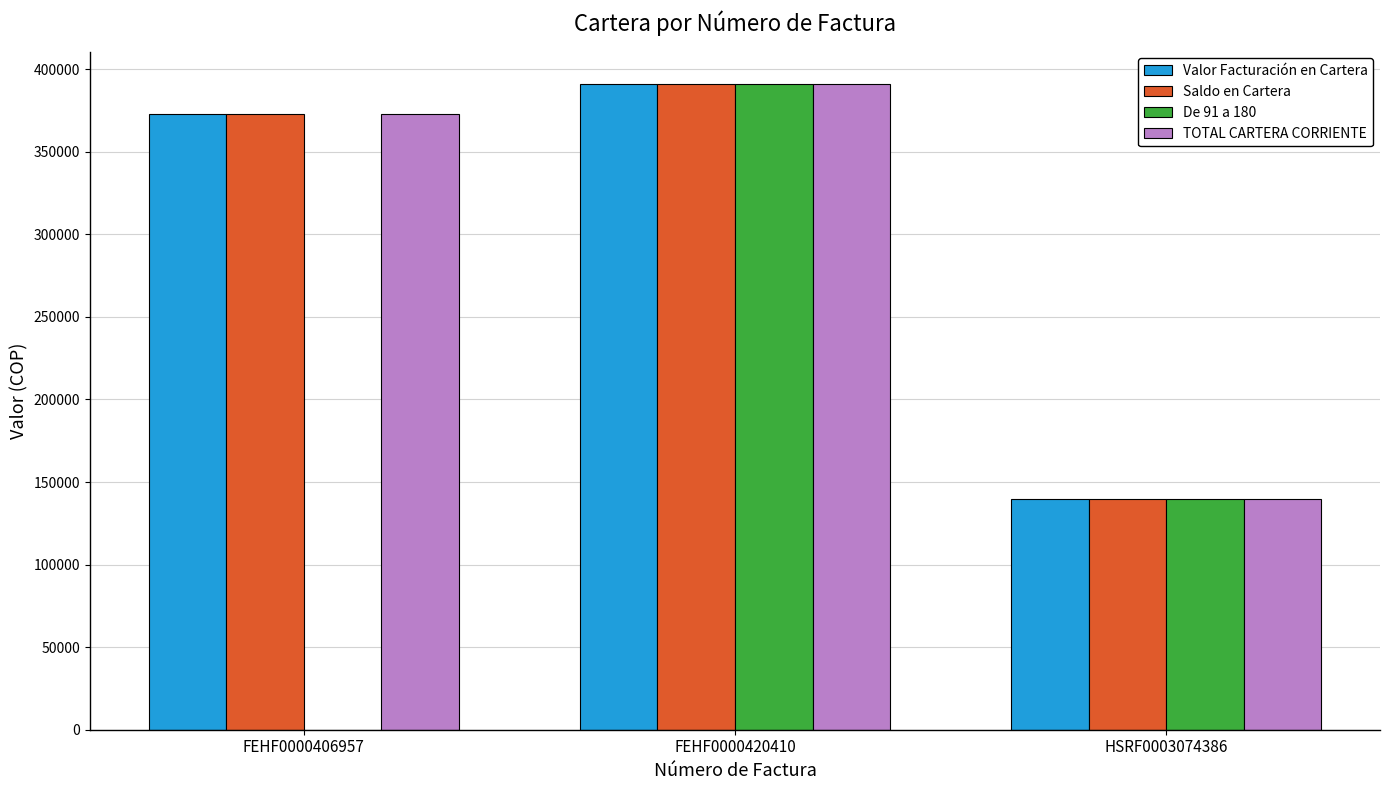

True or false: Saldo en Cartera has a value of 198545 at FEHF0000420410.

False